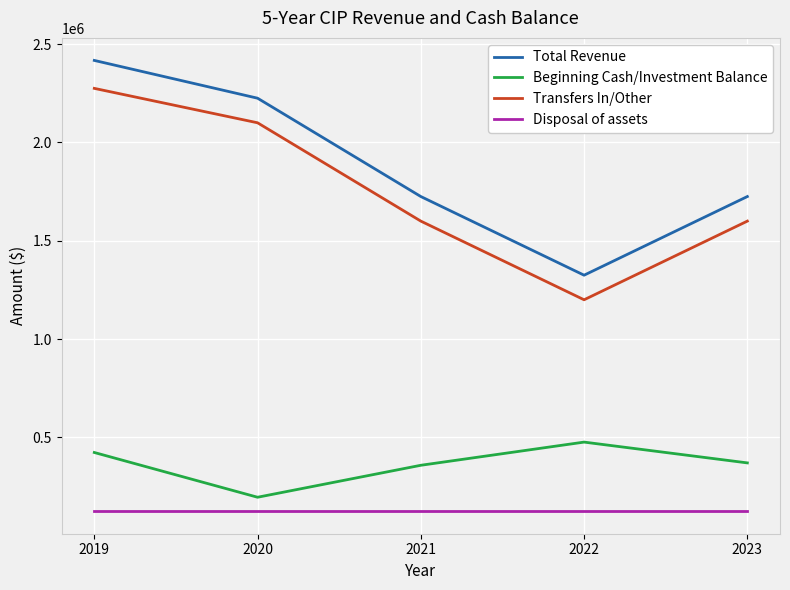

At which category does the chart reach its peak across all series?

2019